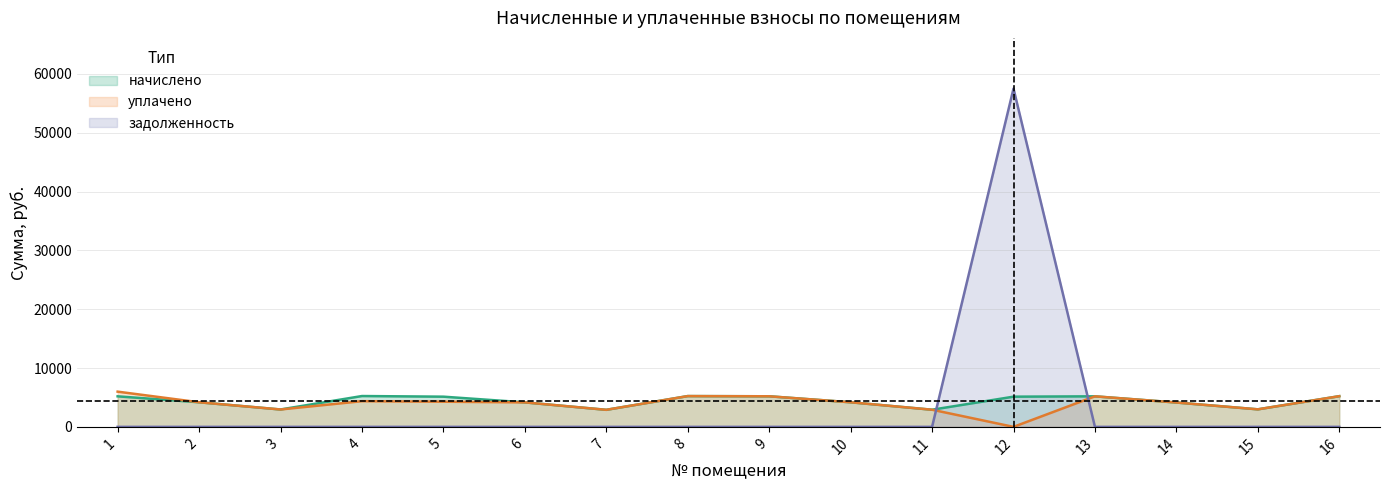

What is the difference between the задолженность values at 12 and 6?

57511.2